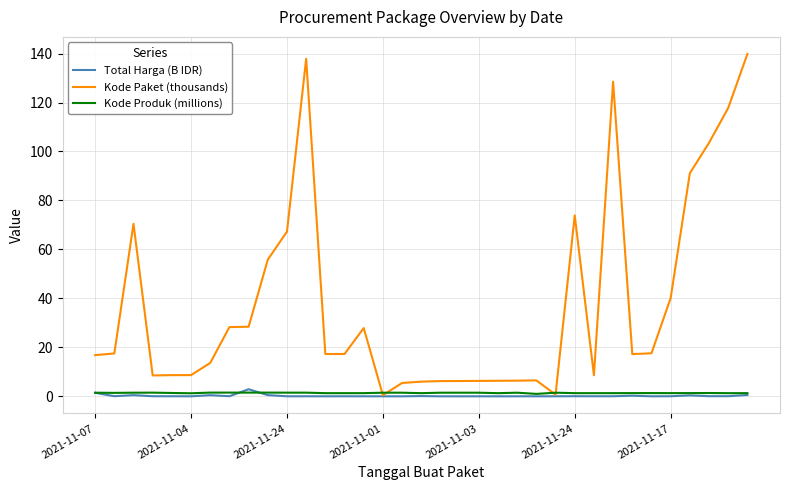

What is the maximum value for Kode Paket (thousands)?

139.8